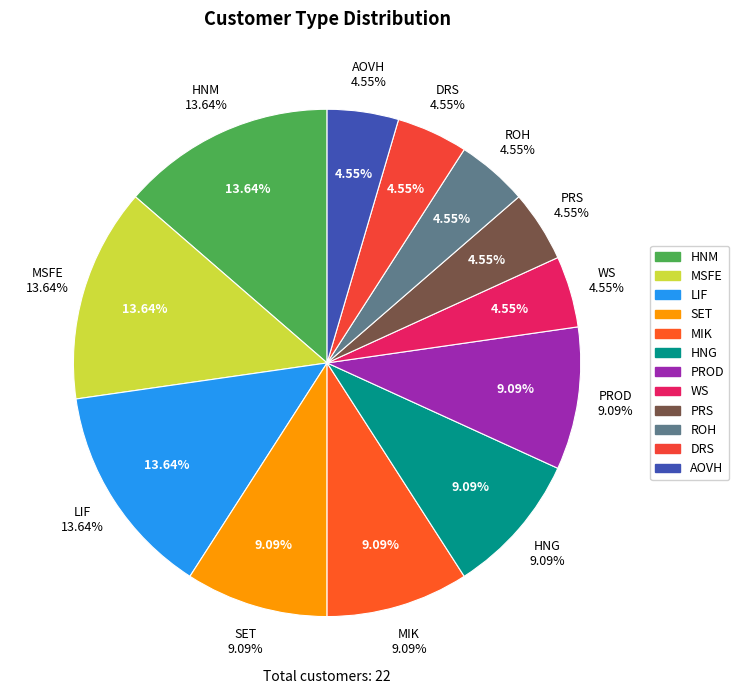

Is it true that SET is 9% of the pie?

True